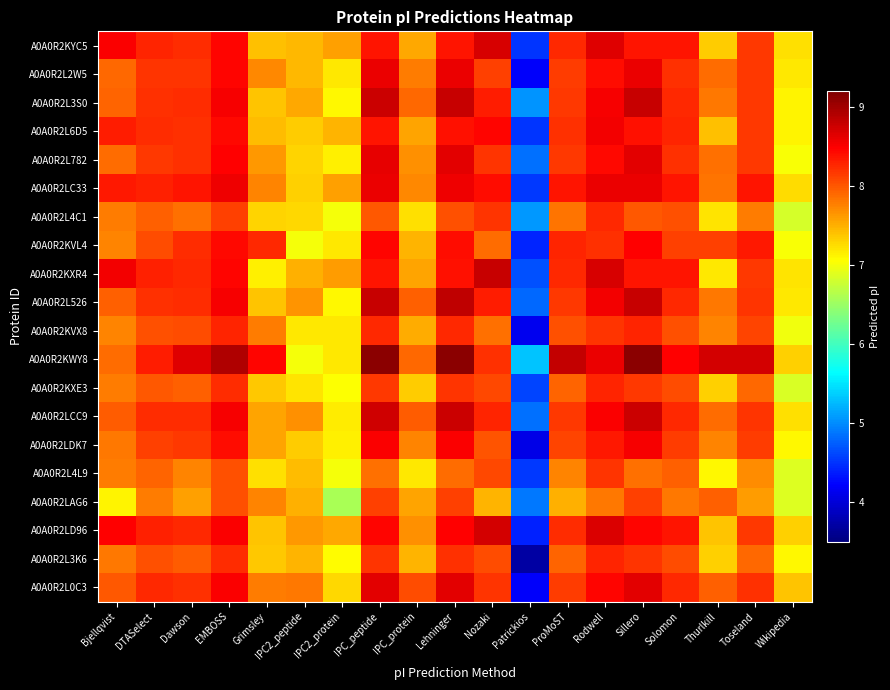

List the series in order of their peak value, highest first.

A0A0R2KWY8, A0A0R2L526, A0A0R2L3S0, A0A0R2KXR4, A0A0R2LCC9, A0A0R2LD96, A0A0R2KYC5, A0A0R2L0C3, A0A0R2L782, A0A0R2L2W5, A0A0R2LC33, A0A0R2L6D5, A0A0R2LDK7, A0A0R2KVL4, A0A0R2L3K6, A0A0R2KVX8, A0A0R2KXE3, A0A0R2L4C1, A0A0R2L4L9, A0A0R2LAG6